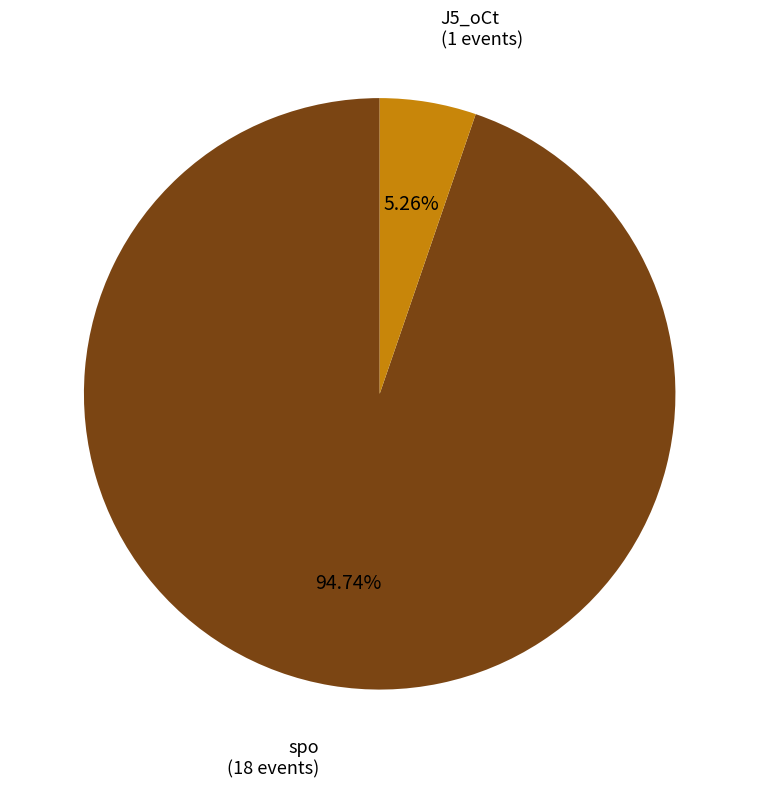

Which category accounts for the majority?

spo